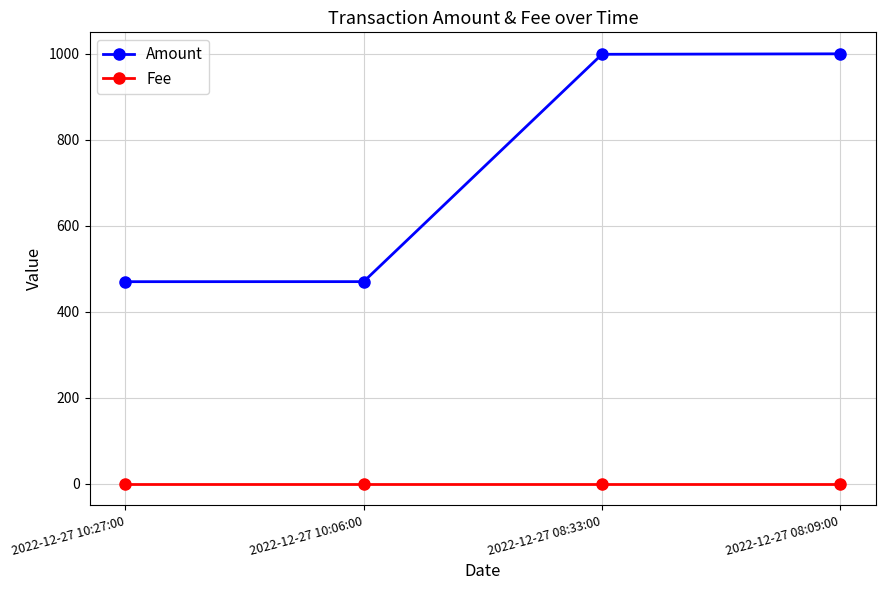

What is the approximate value of Amount at 2022-12-27 08:33:00?

998.9